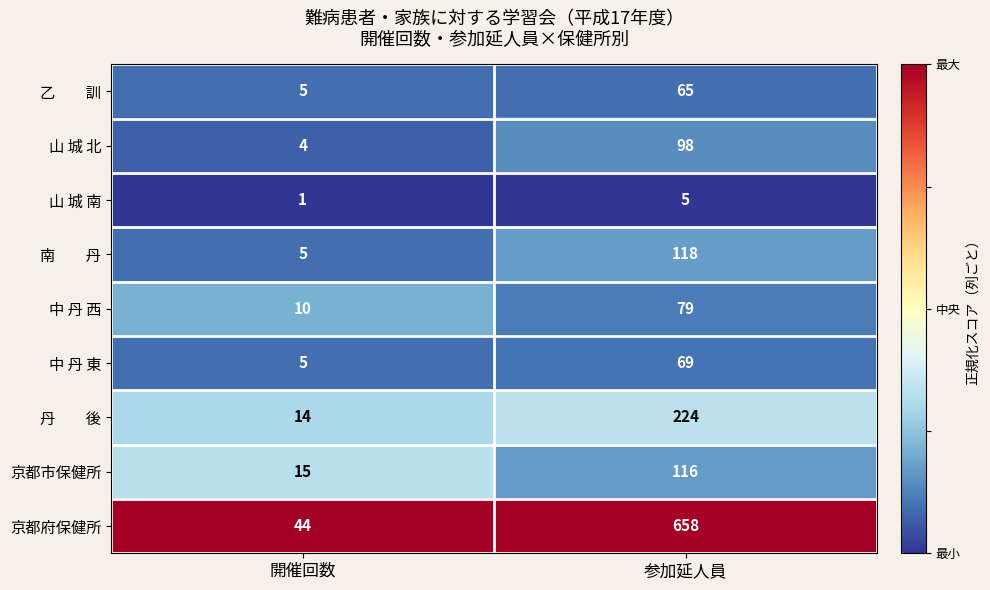

Rank the categories by 中 丹 西 value from highest to lowest.

参加延人員, 開催回数